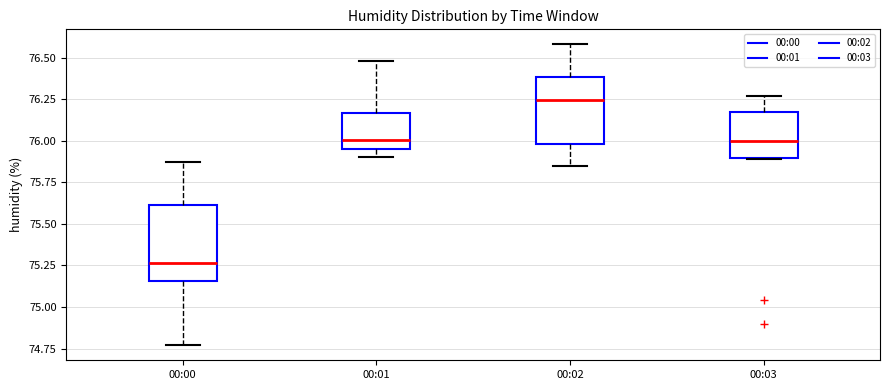

Which box's median line is the lowest?

00:00